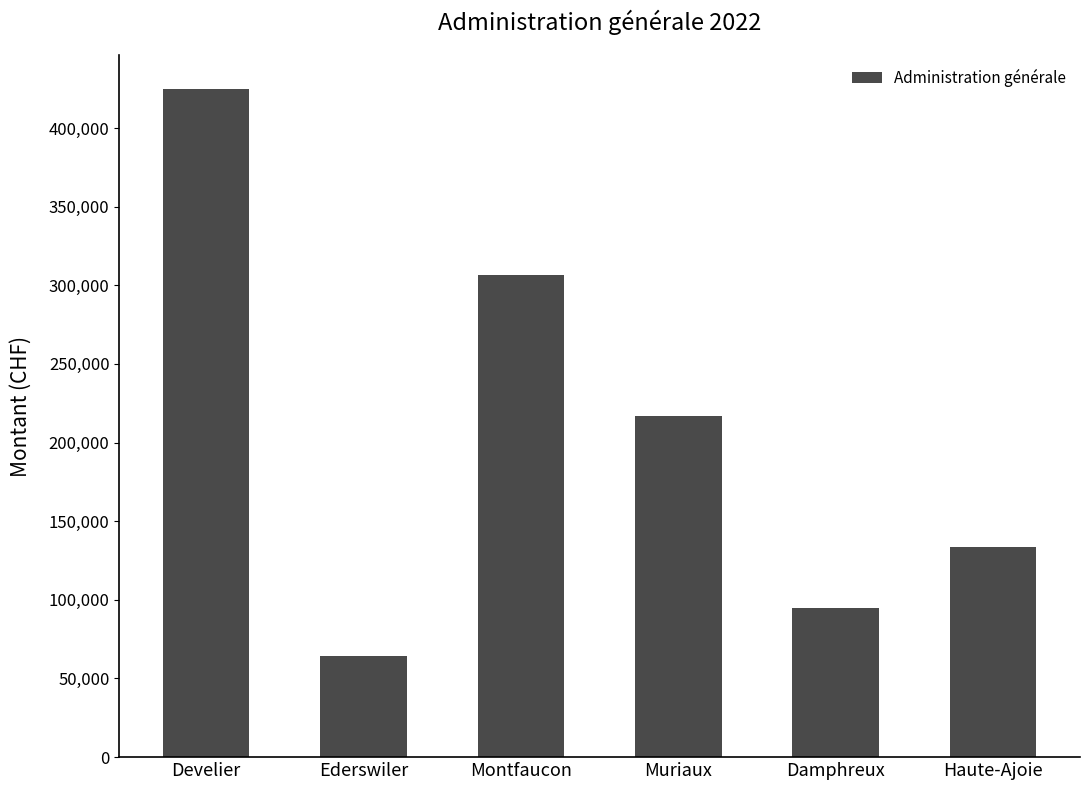

What is the label of the 2nd bar from the left?

Ederswiler